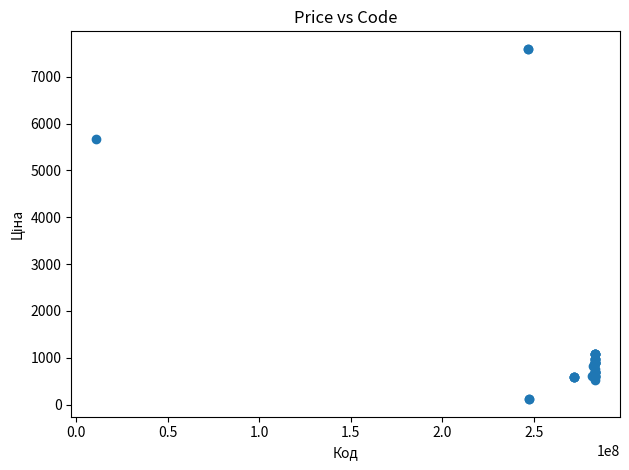

What Y value in the scatter plot is closest to 3855?

5673.8